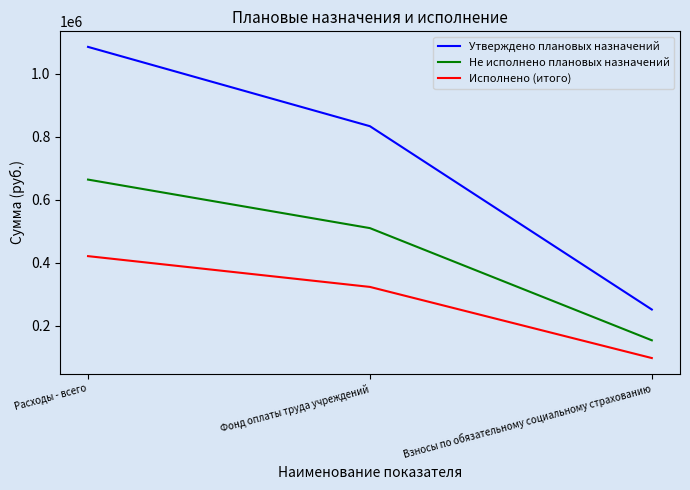

What is the greatest value displayed?

1084920.0